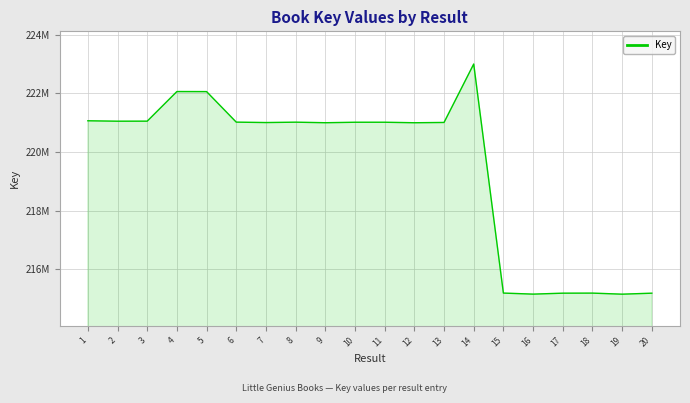

What is the change in value from 5 to 7?

-1055192